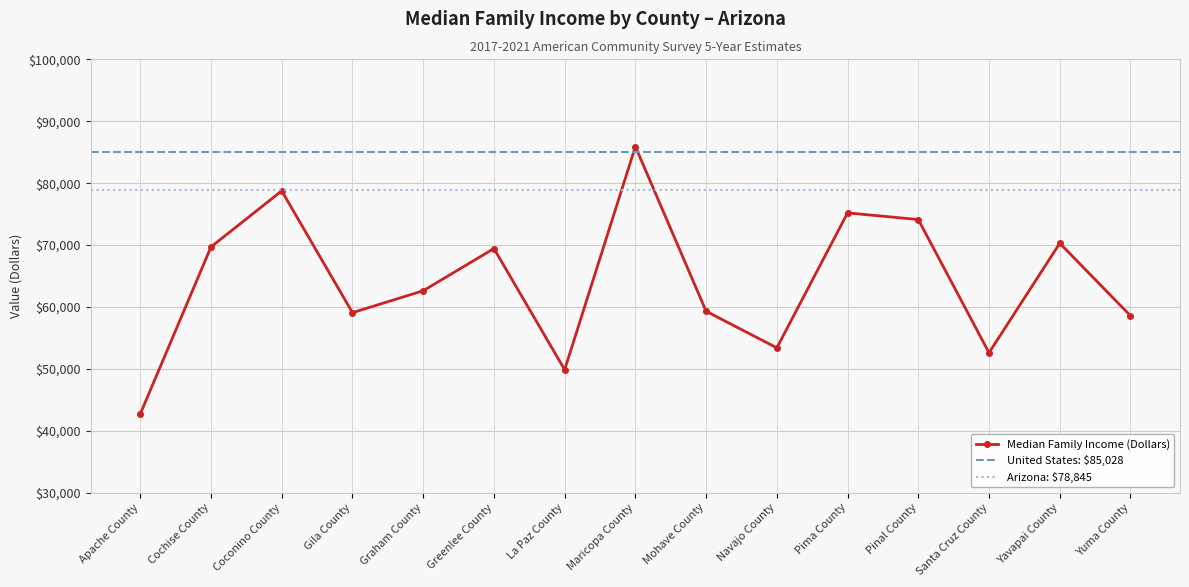

What is the ratio of the value at Yuma County to the value at La Paz County?

1.2